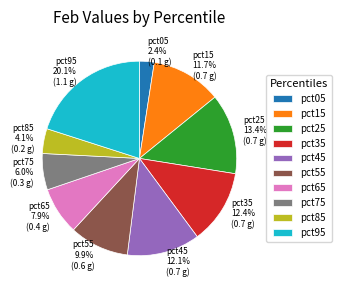

Is there a majority slice in this chart?

No